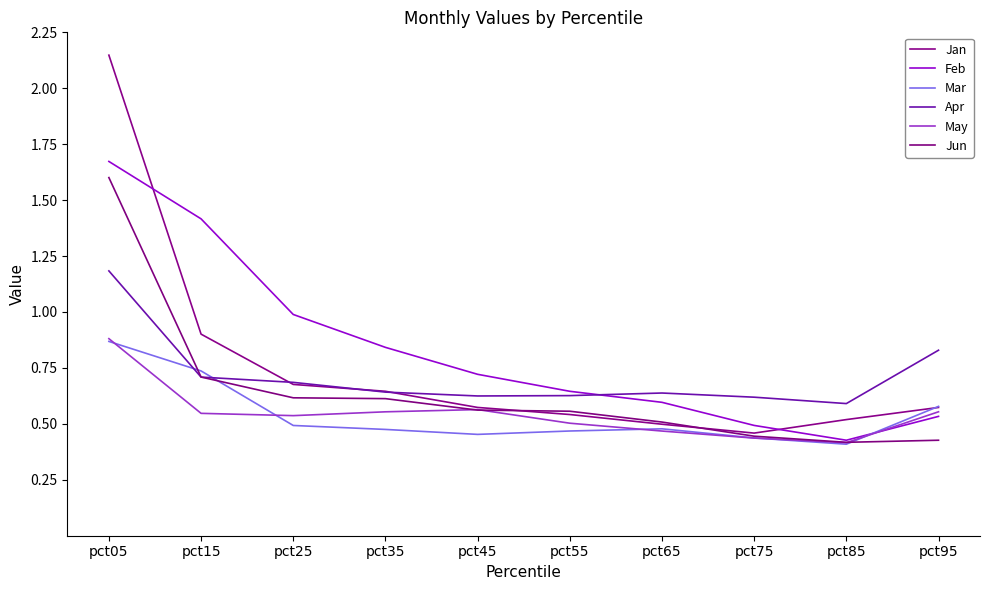

The value of Apr at pct35 is 0.4. True or false?

False